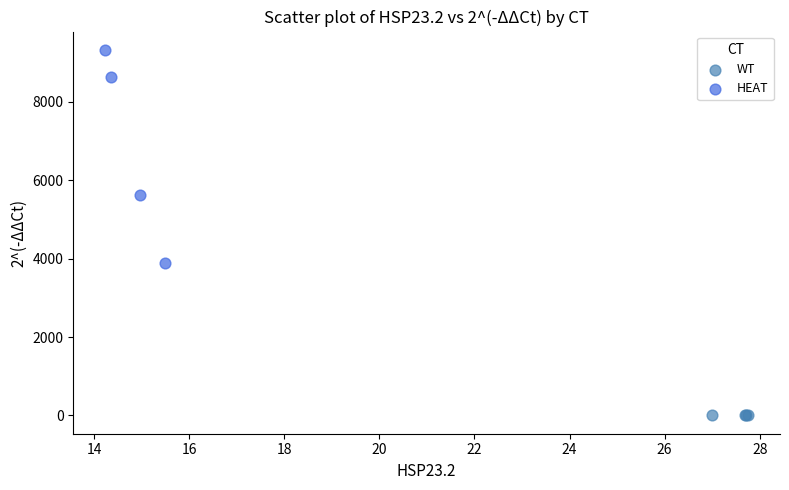

Which series has the largest Y range (max minus min)?

HEAT